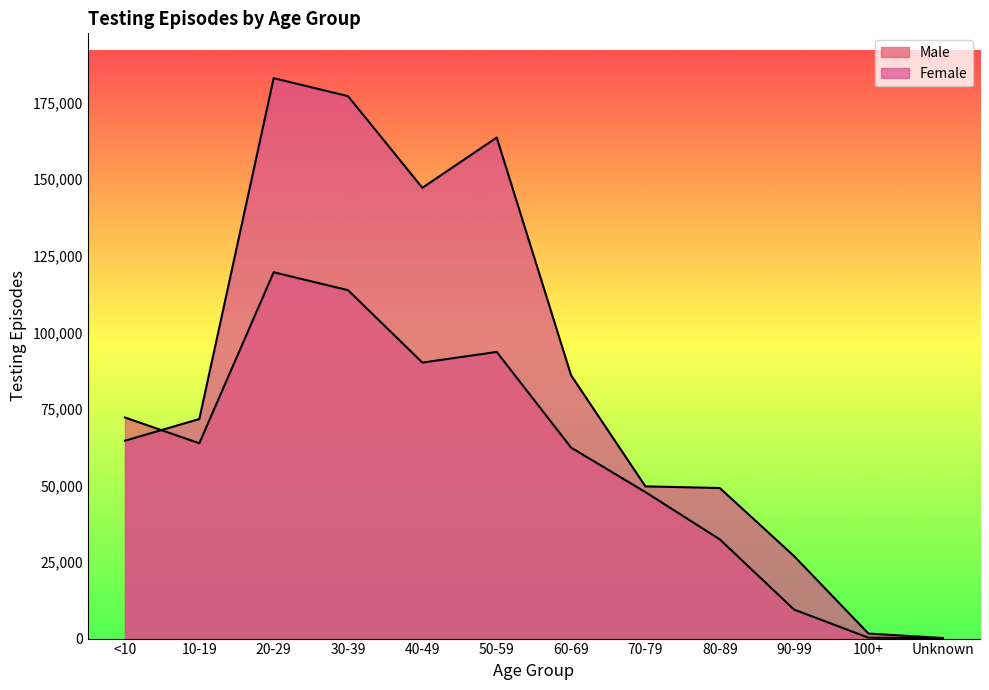

Does the chart have visible grid lines?

No